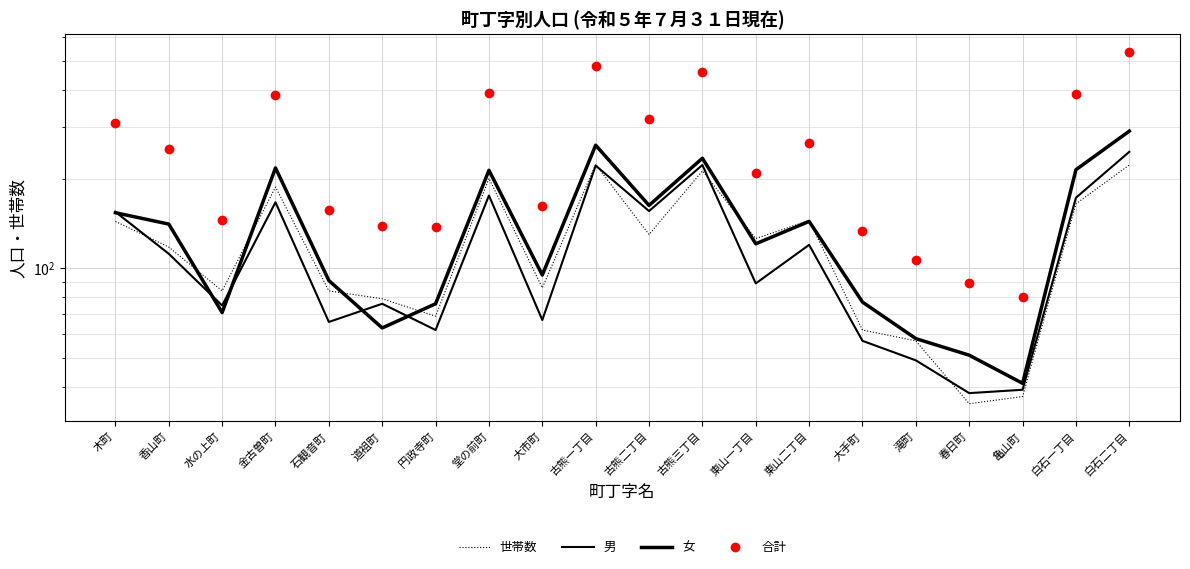

Between 古熊二丁目 and 東山二丁目, which is larger?

東山二丁目